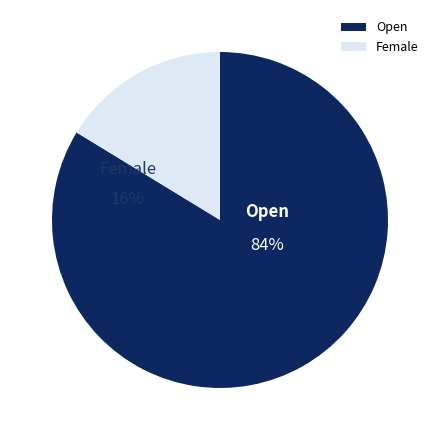

What is the smallest slice in the pie chart?

Female